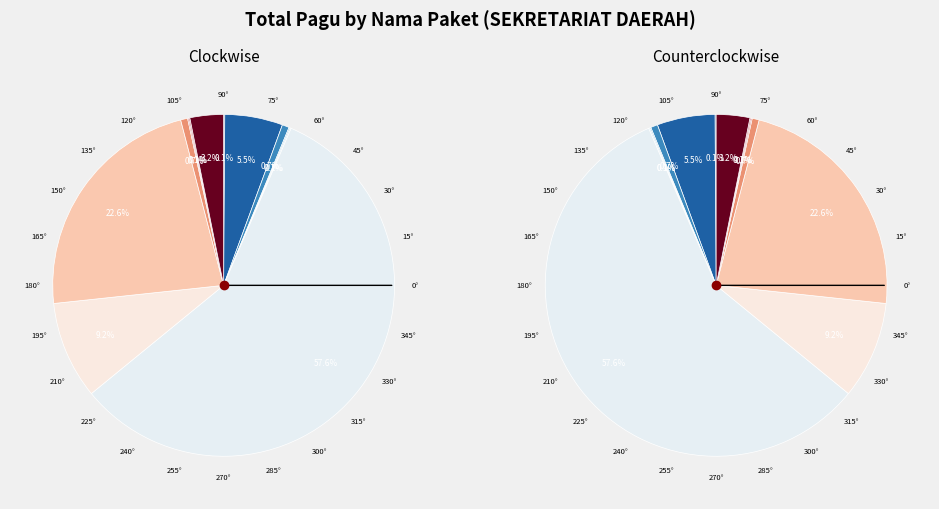

Which has a higher value, Honorarium Narasumber (2) or Honorarium Tim Pelaksana?

Honorarium Tim Pelaksana